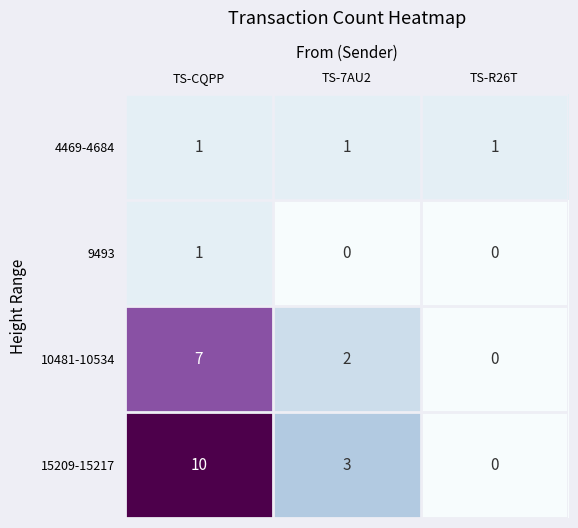

What is the approximate value of 10481-10534 at TS-CQPP?

7